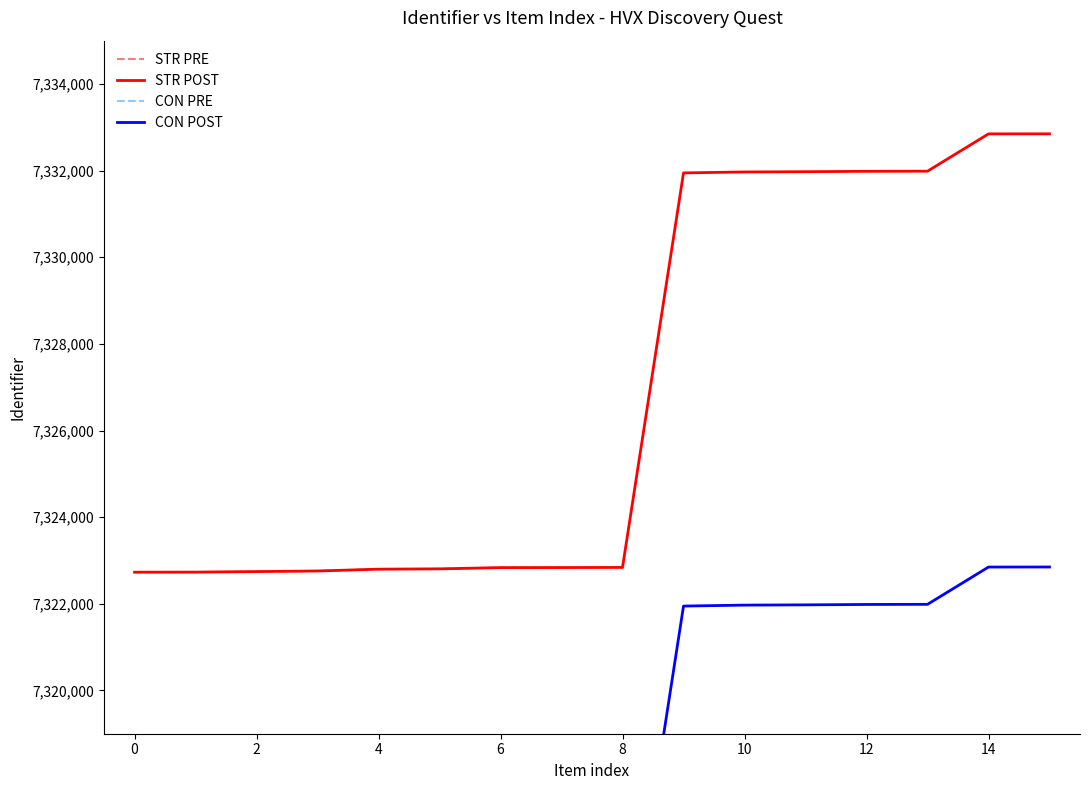

How many lines are shown in the chart?

2